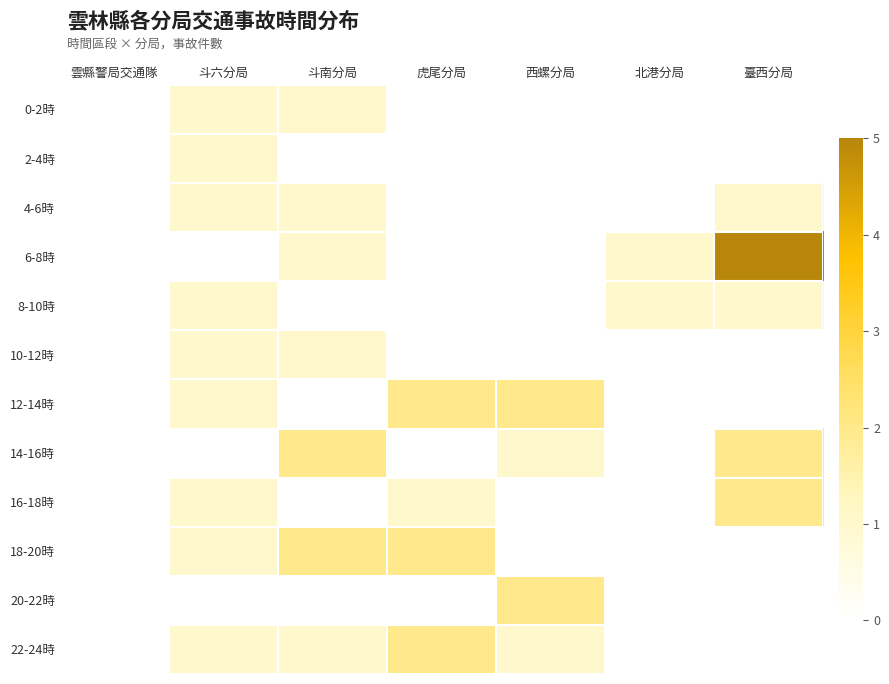

Which has a higher value, 斗南分局 or 臺西分局?

斗南分局